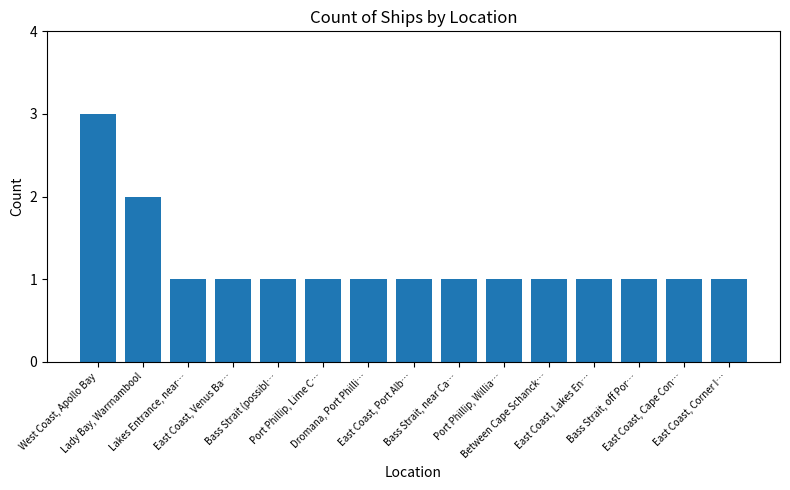

What value does the data have at East Coast, Cape Con…?

1